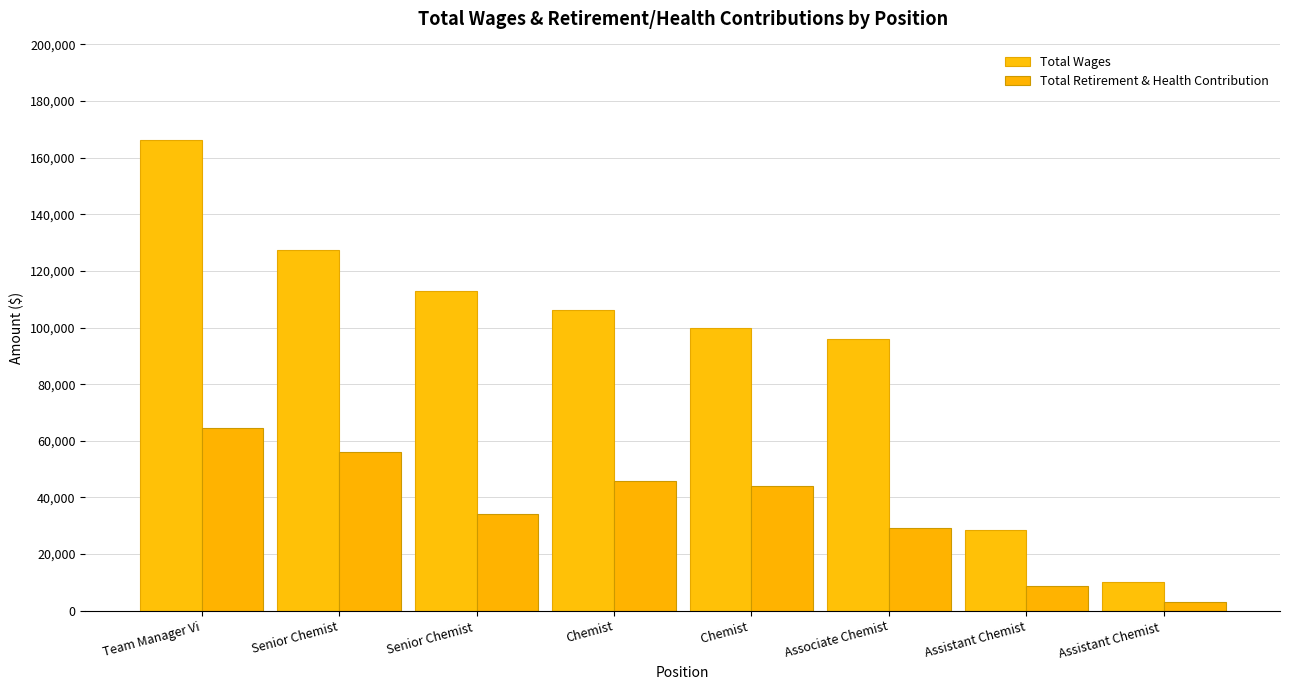

What is the sum of the Total Retirement & Health Contribution values at Chemist  and Chemist?

89746